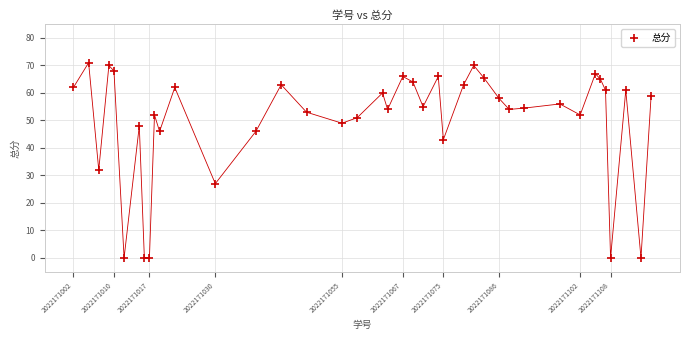

What Y value in the scatter plot is closest to 35?

32.0